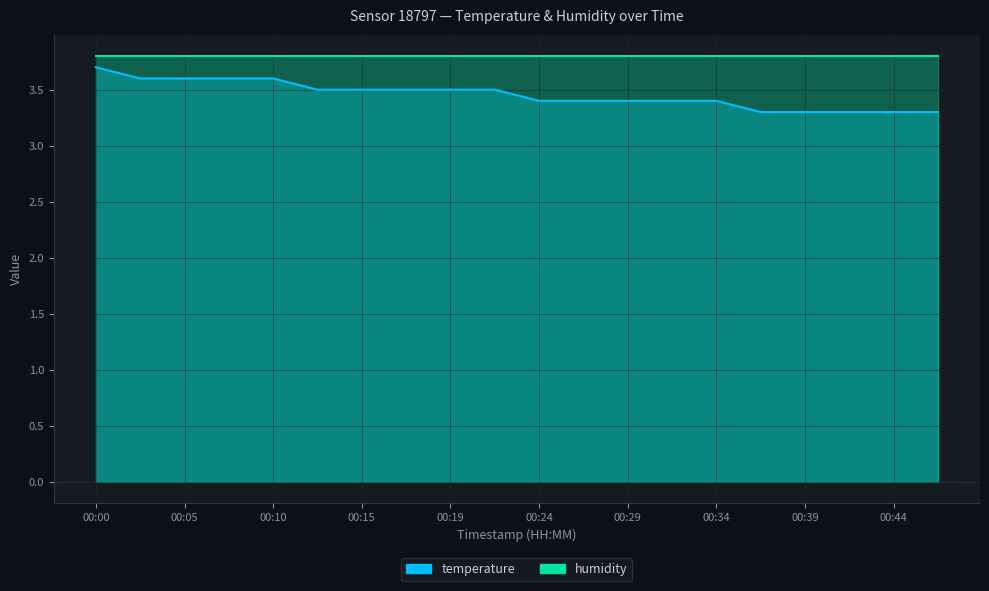

How many data points does each series have?

20